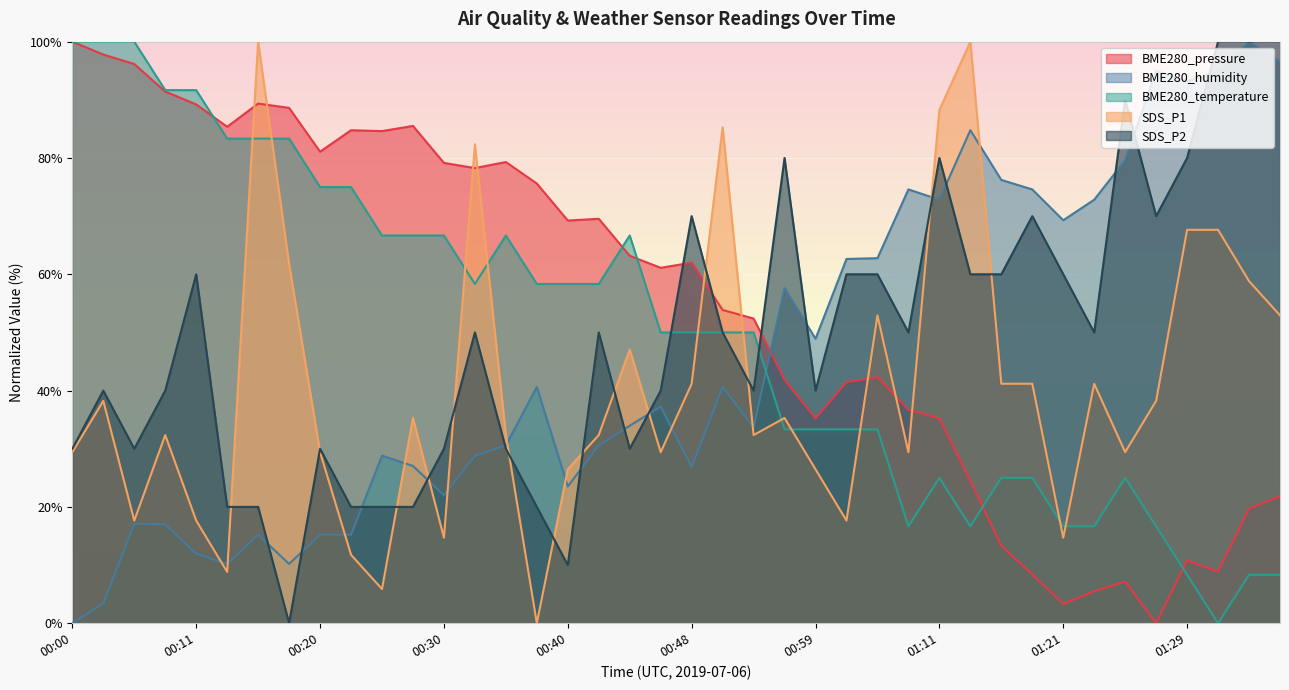

What is the approximate value of SDS_P2 at 01:17?

60.0